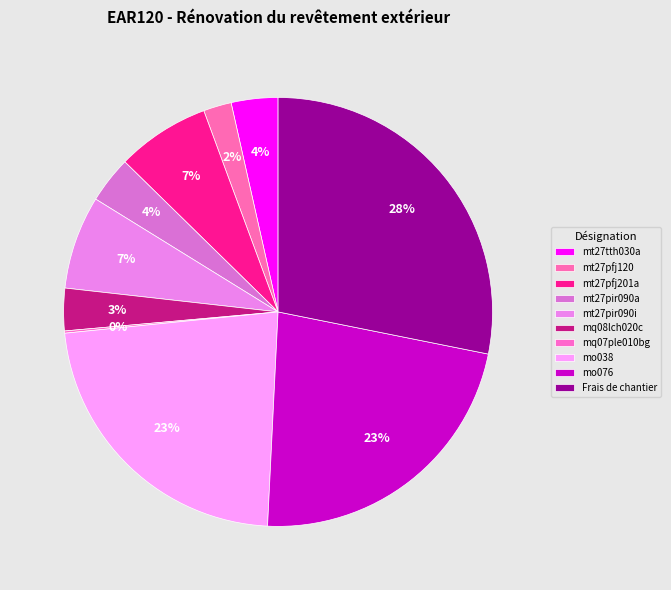

Does Frais de chantier represent more than half of the total?

No